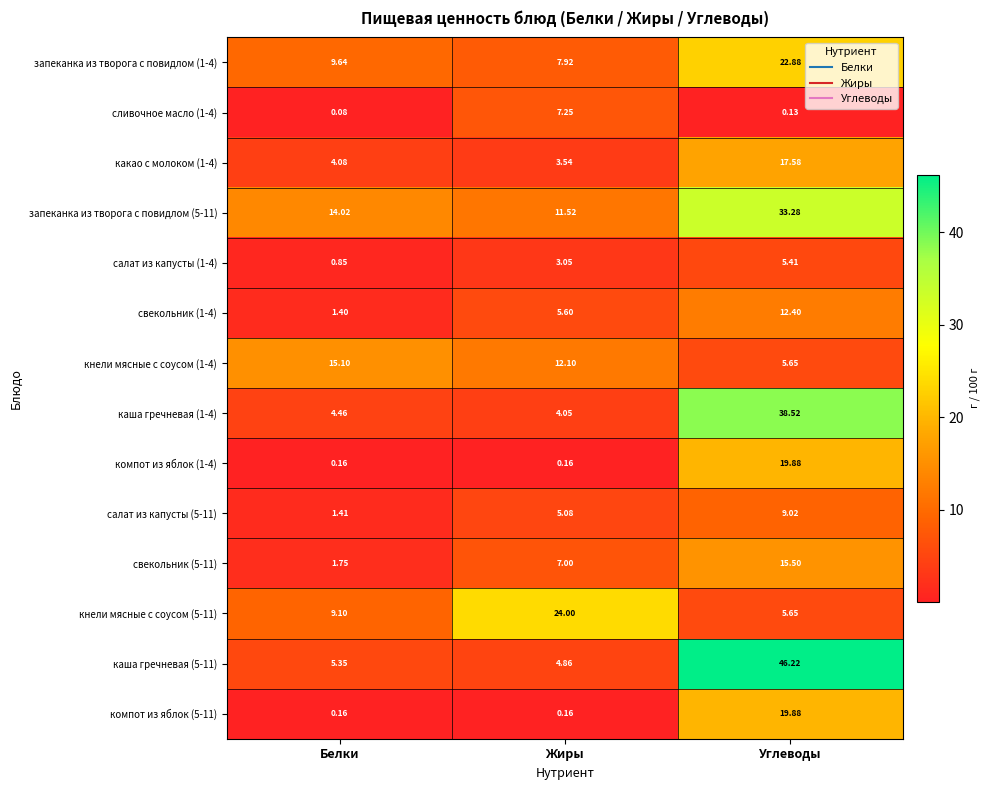

At which label is какао с молоком (1-4) closest to 10?

Белки